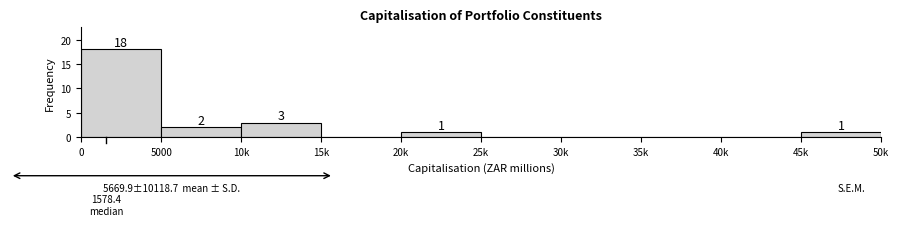

Reading left to right, transcribe all the data shown in this chart.

0=18	5000=2	10k=3	15k=0	20k=1	25k=0	30k=0	35k=0	40k=0	45k=1